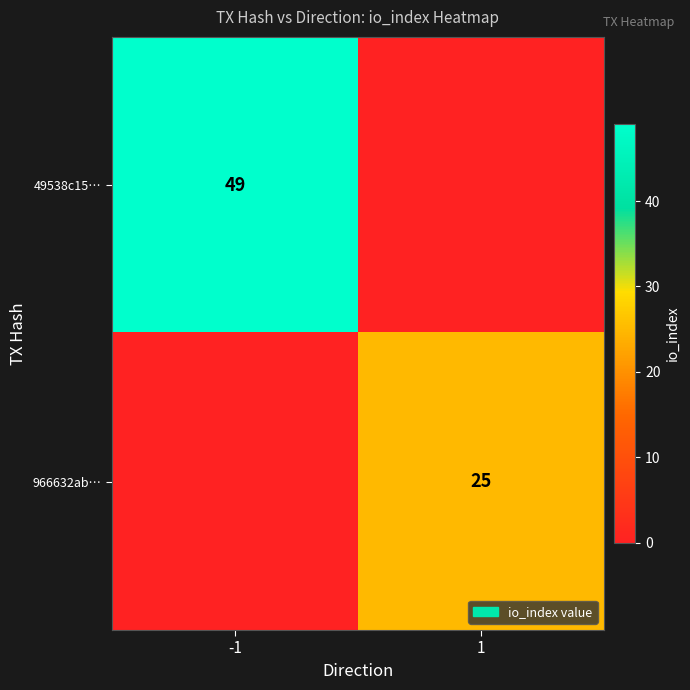

True or false: 49538c15… has a value of 78 at -1.

False